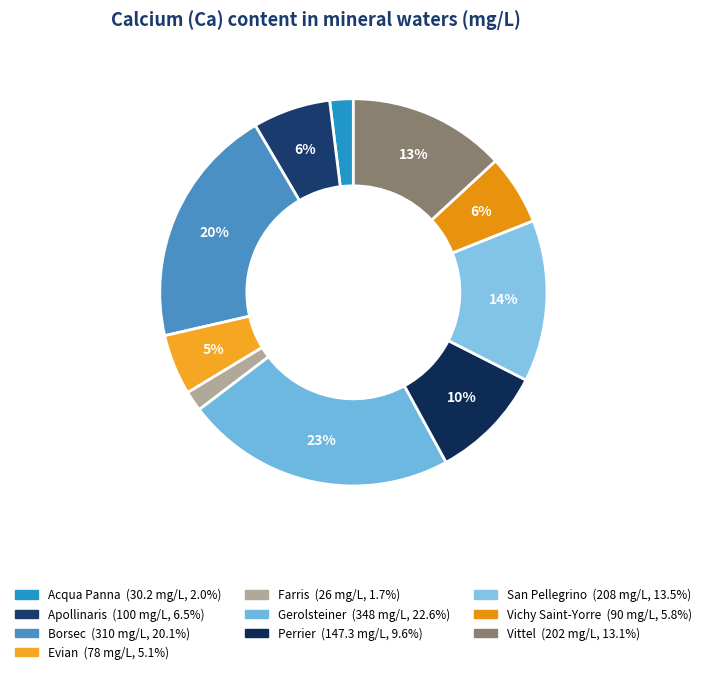

How many slices are in this pie chart?

10